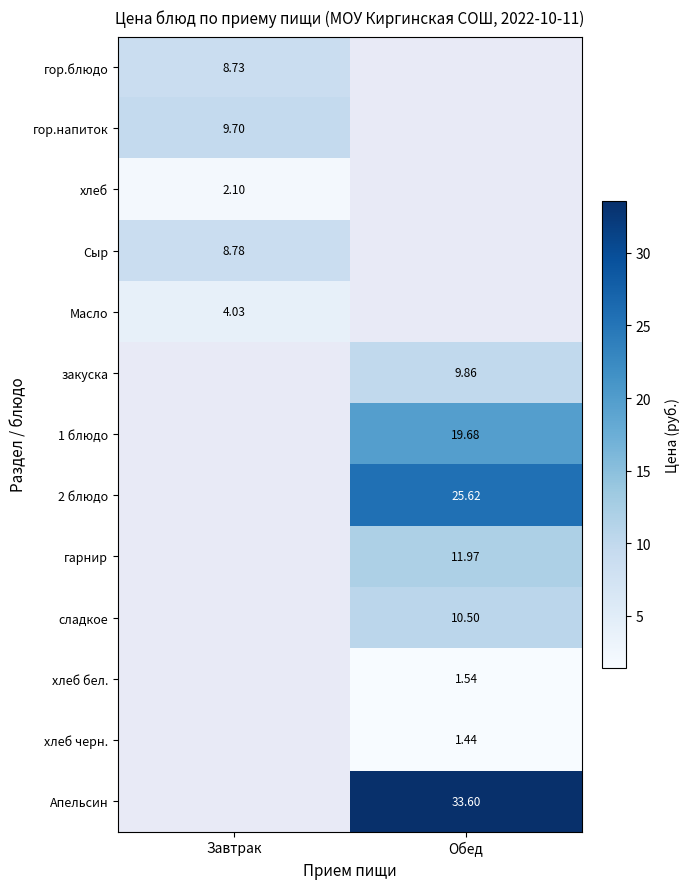

At how many categories does at least one series exceed 29?

1